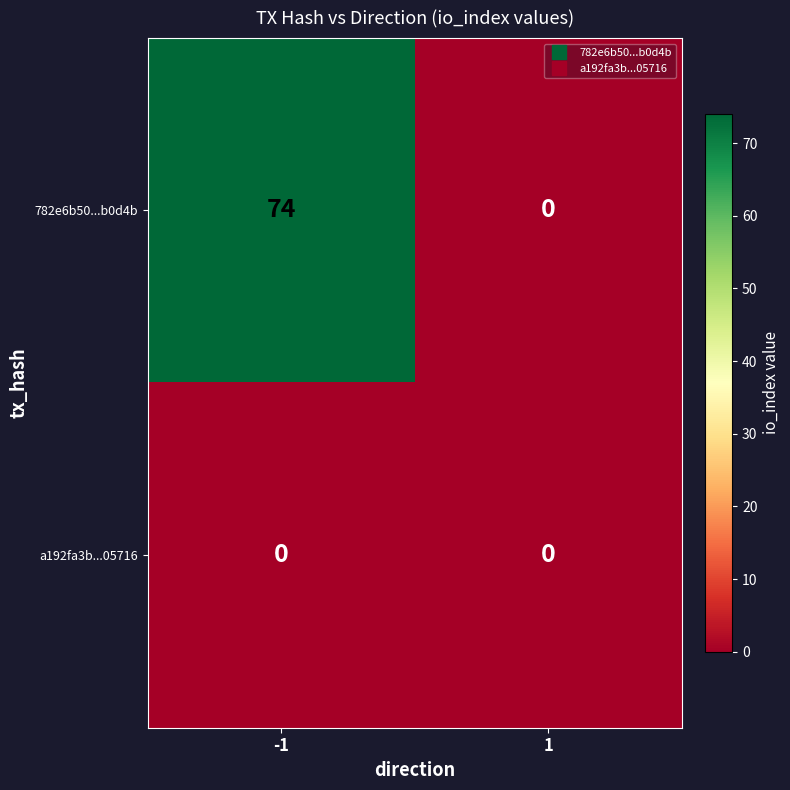

What is the difference between the maximum and minimum values in the 782e6b50...b0d4b series?

74